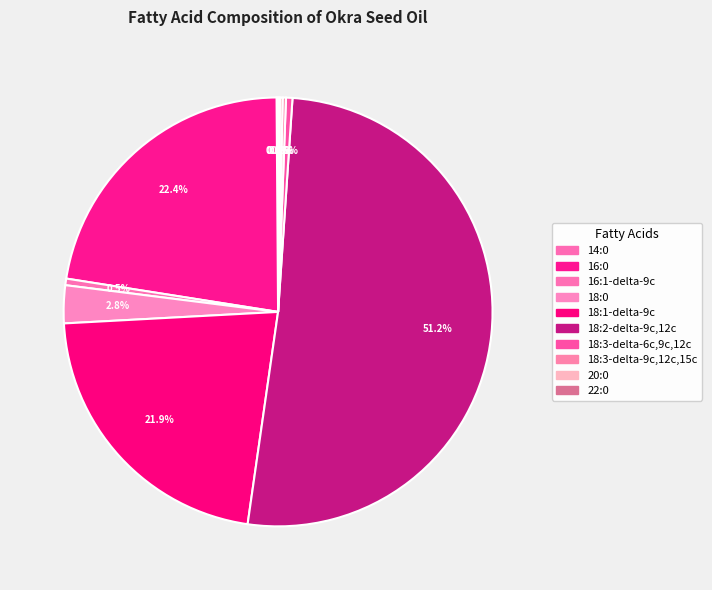

What percentage is NOT represented by 16:1-delta-9c?

99.5%